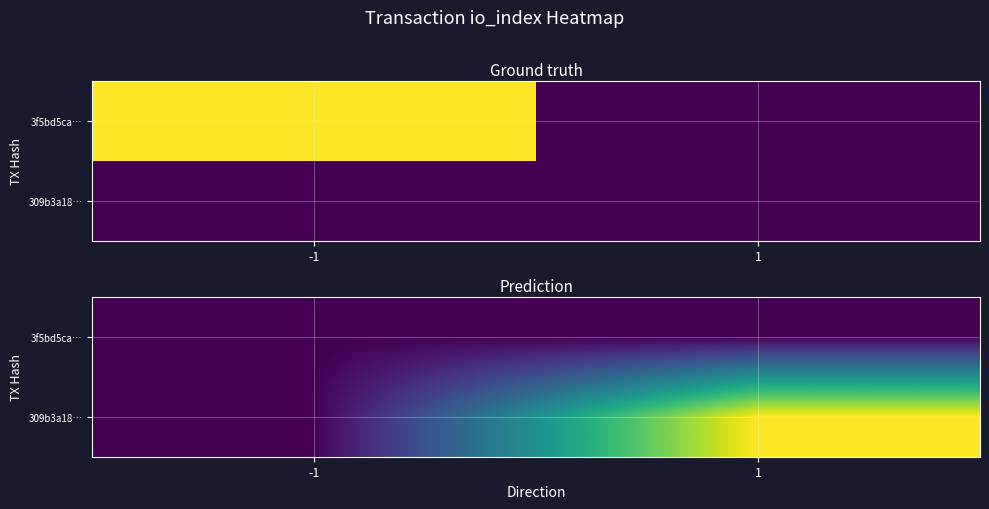

True or false: 309b3a18… has a value of 7 at 1.

False